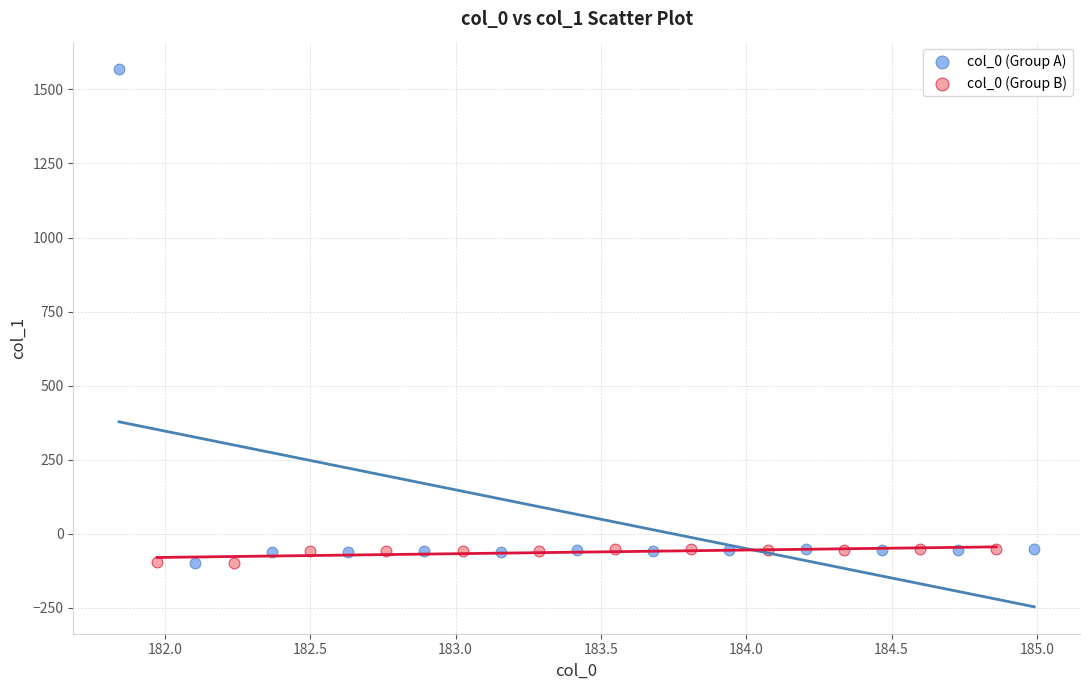

Which series has the widest spread of Y values?

col_0 (Group A)